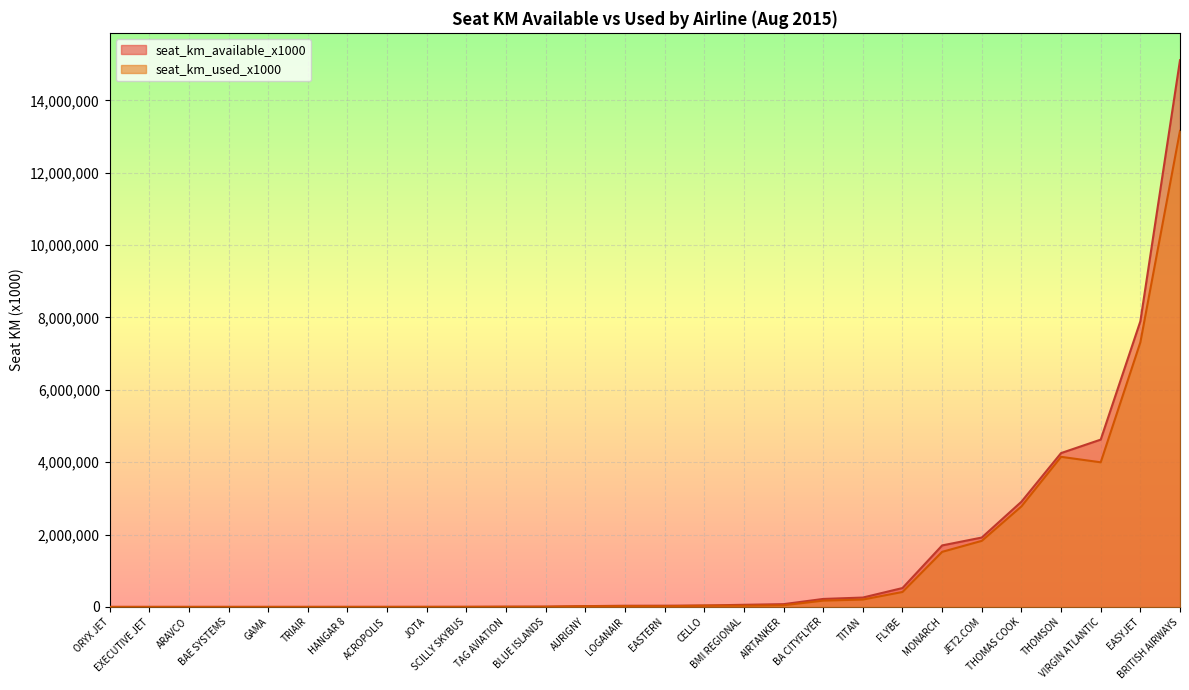

How many values in the seat_km_used_x1000 series are below 22134?

14